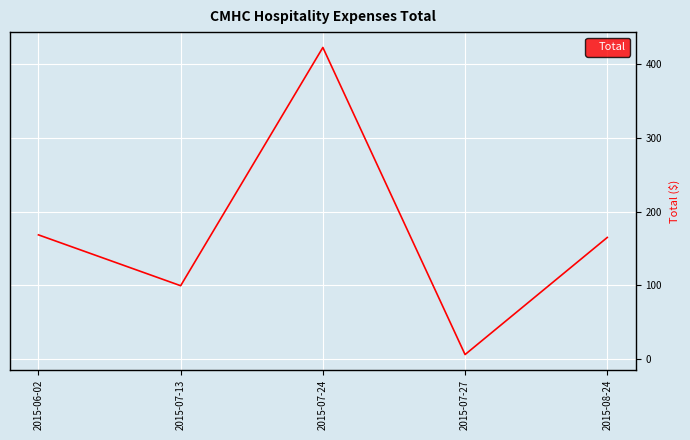

Where is the data nearest to the value 214?

2015-06-02